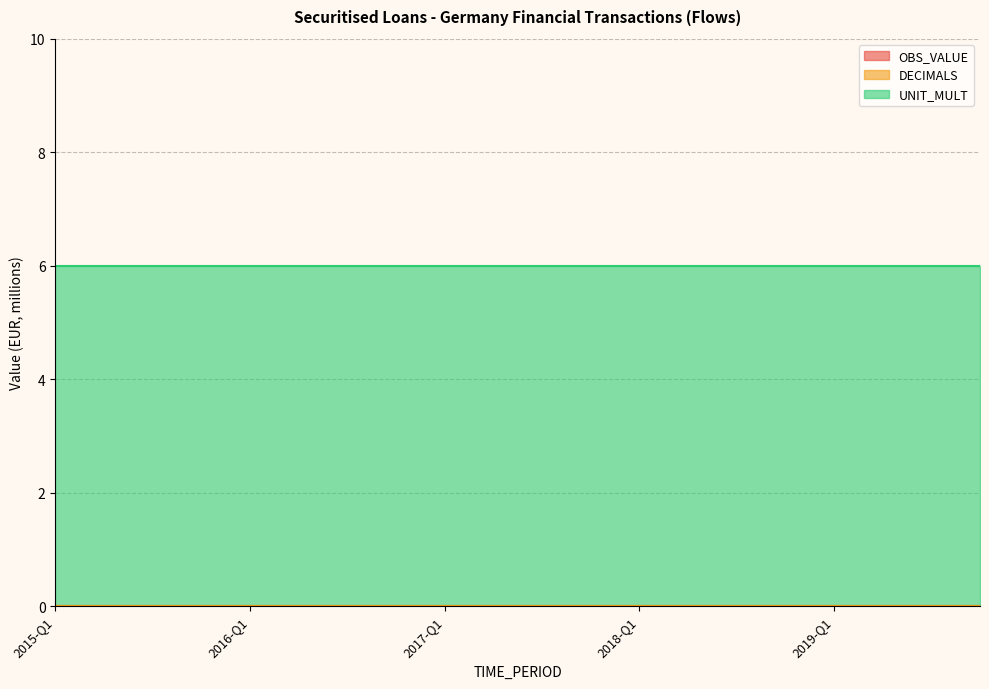

Which series has the largest range (max minus min)?

OBS_VALUE